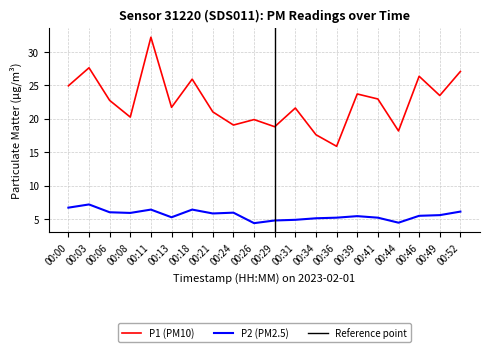

What is the sum of the P2 values at 00:36 and 00:03?

12.4